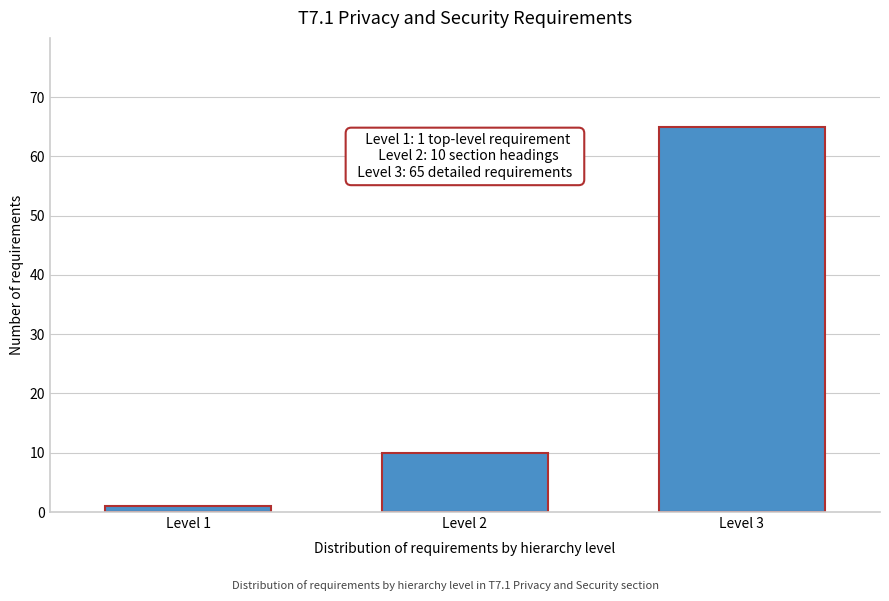

Reading left to right, extract all data points from this chart.

1	10	65